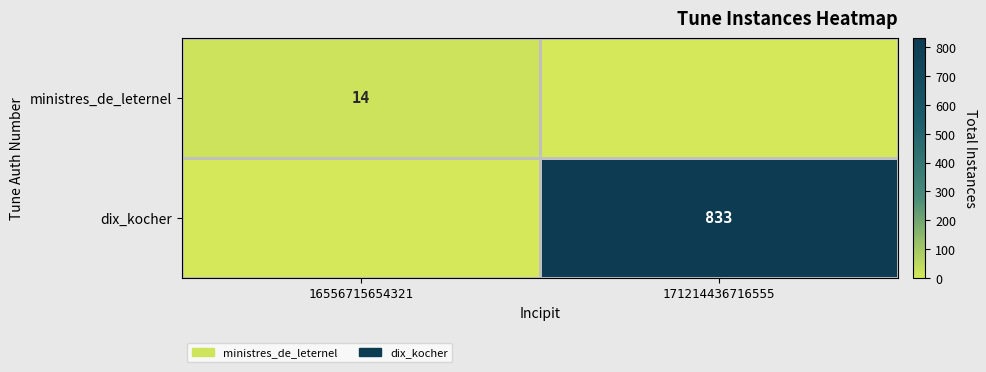

Is it true that ministres_de_leternel equals 25 at 16556715654321?

False